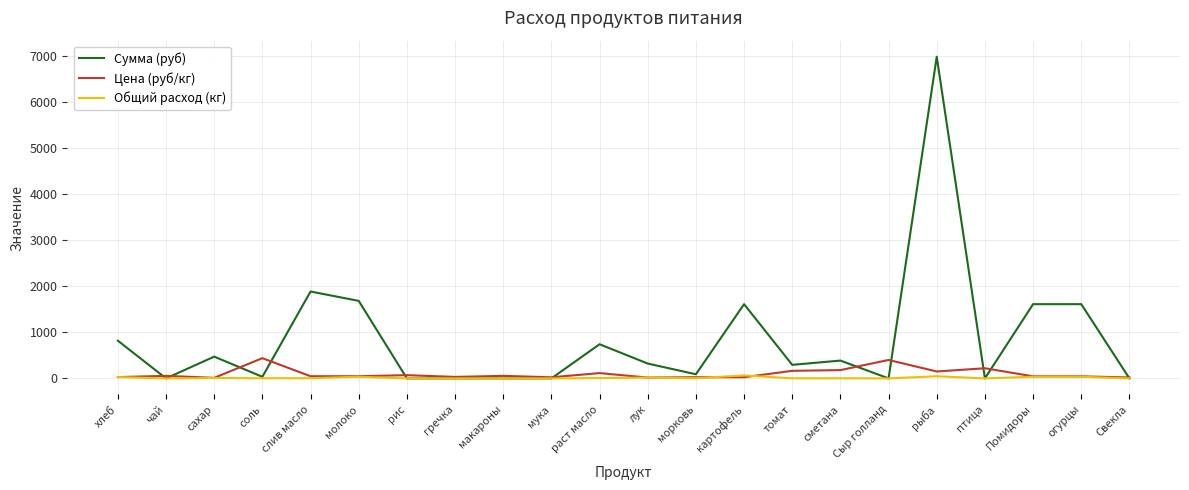

List the series in order of their peak value, lowest first.

Общий расход (кг), Цена (руб/кг), Сумма (руб)